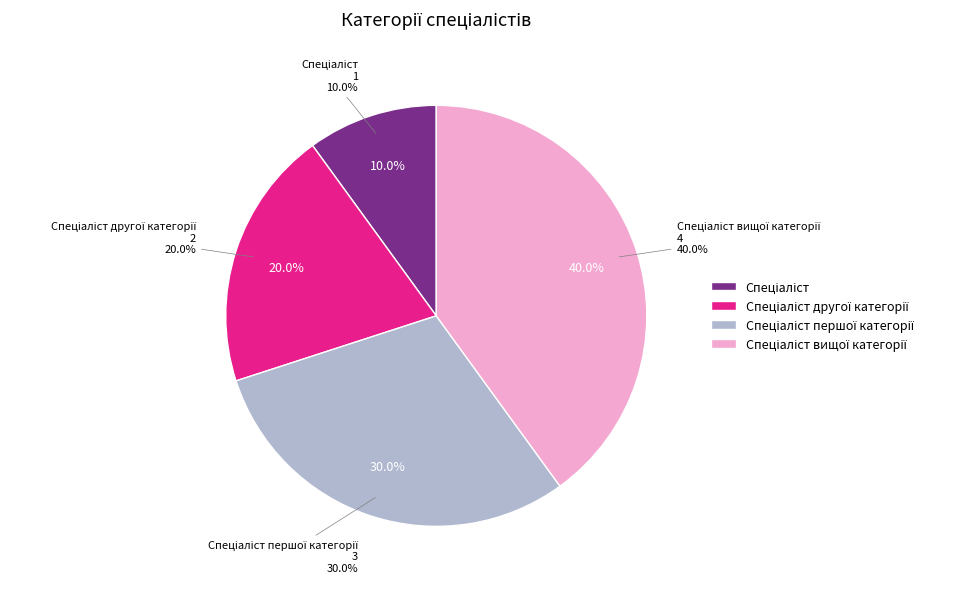

What is the ratio of the value at Спеціаліст to the value at Спеціаліст вищої категорії?

0.2